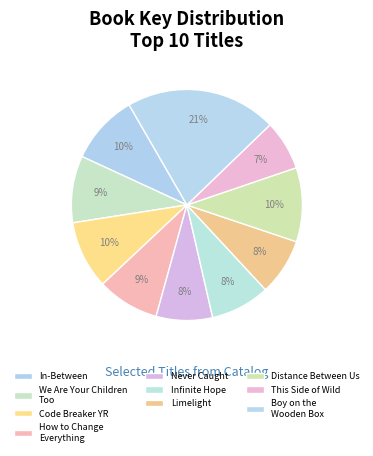

To the nearest percent, what is the difference between the This Side of Wild and Distance Between Us slice percentages?

3%